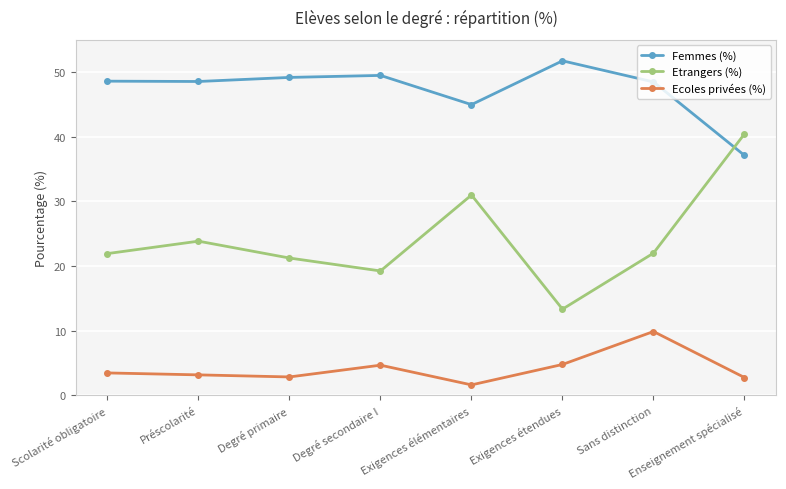

What is the label of the 6th point from the right?

Degré primaire